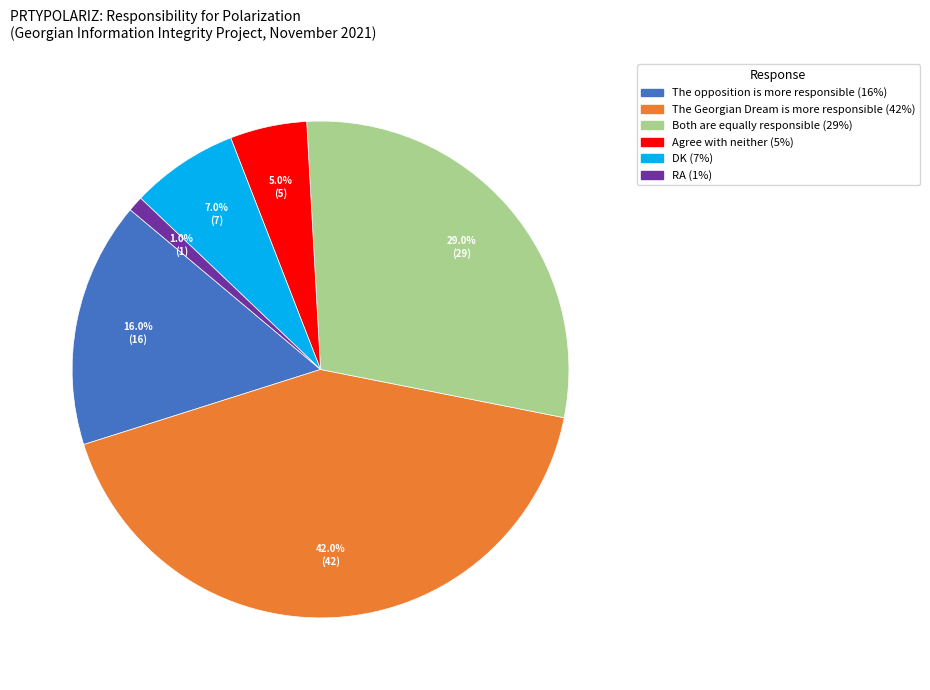

Is there a majority slice in this chart?

No